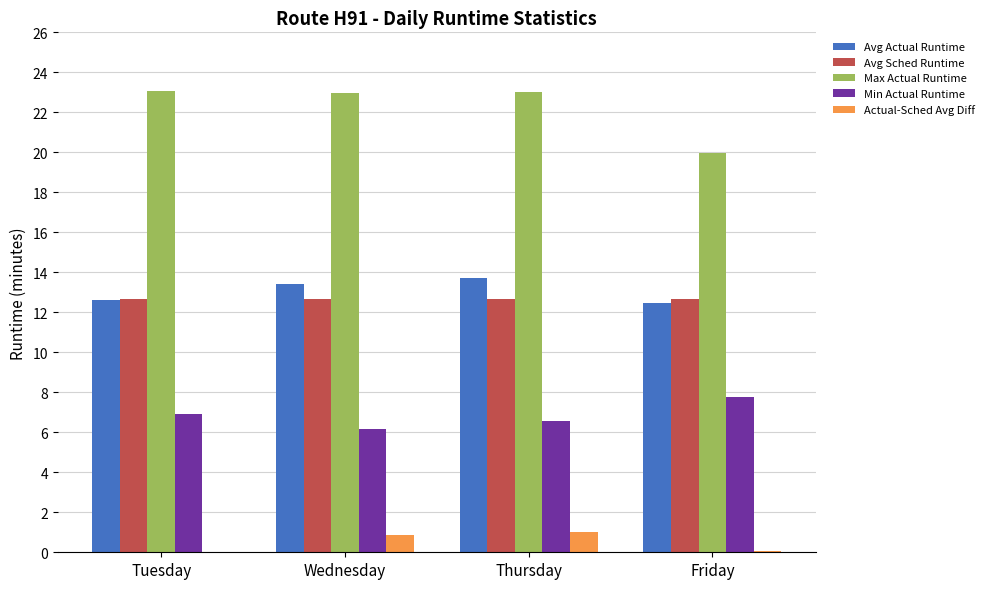

What is the sum of all Max Actual Runtime values?

89.0